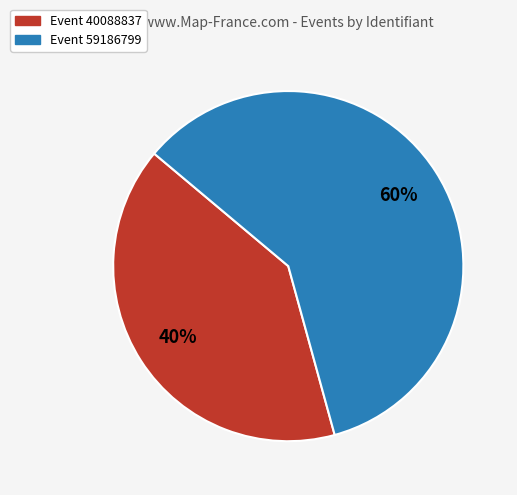

Does any single category account for the majority?

Yes